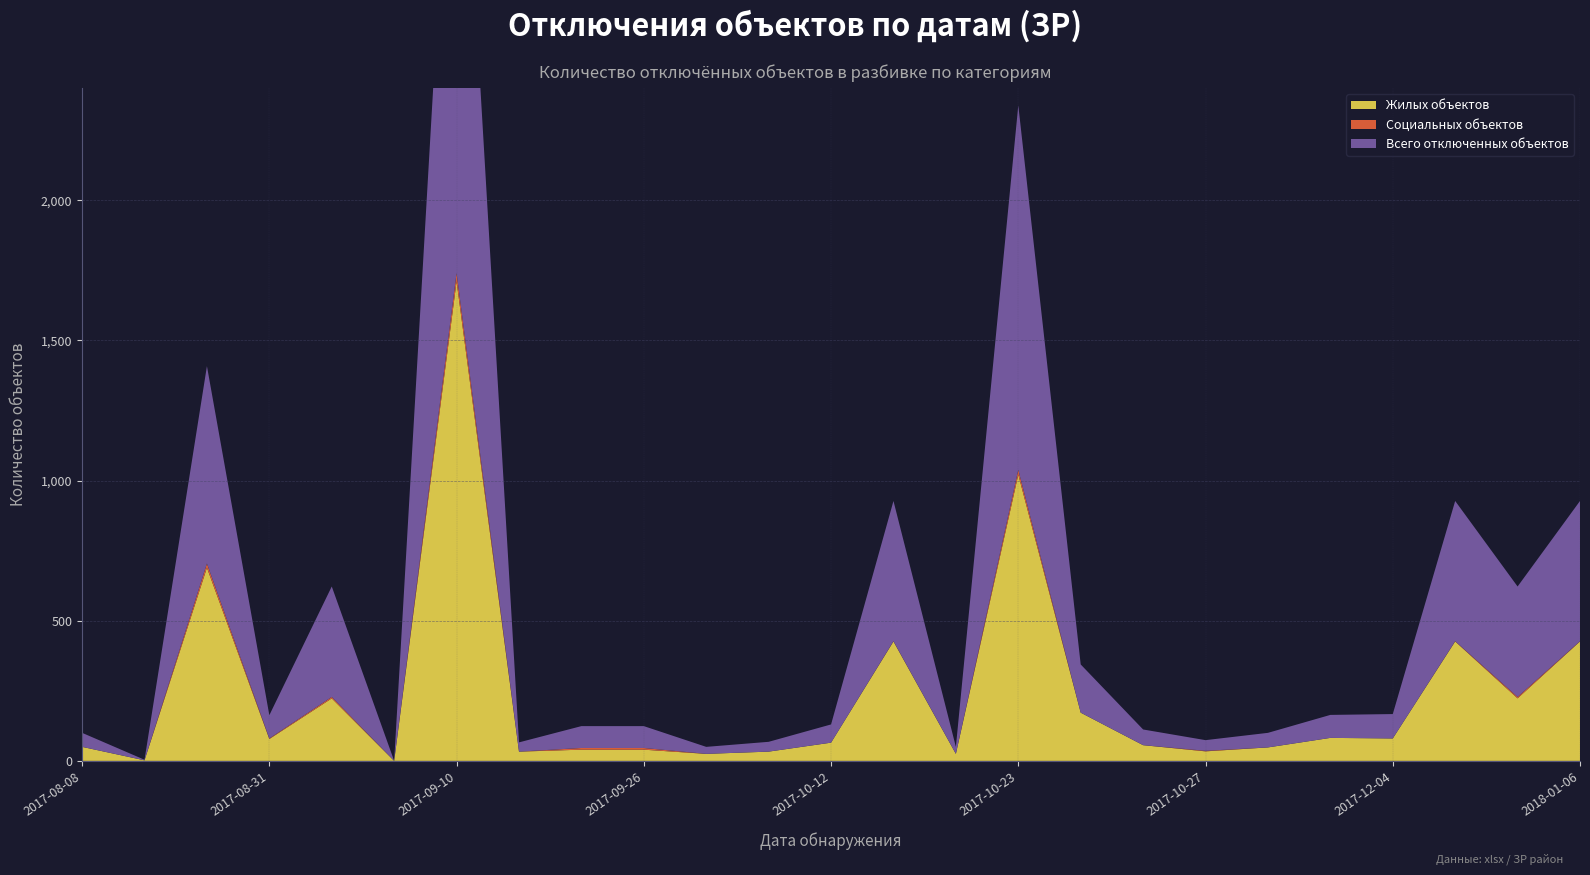

Reading left to right, list all the values displayed in this chart.

Жилых объектов: 50	2	689	78	223	0	1710	33	40	40	25	33	65	426	25	1021	172	56	34	48	82	80	426	223	426
Социальных объектов: 0	0	15	2	5	0	30	0	6	6	0	0	0	1	0	17	0	0	2	0	0	0	1	5	1
Всего отключенных объектов: 50	2	704	83	394	0	2100	33	78	78	25	35	65	500	25	1300	172	56	38	52	82	87	500	394	500